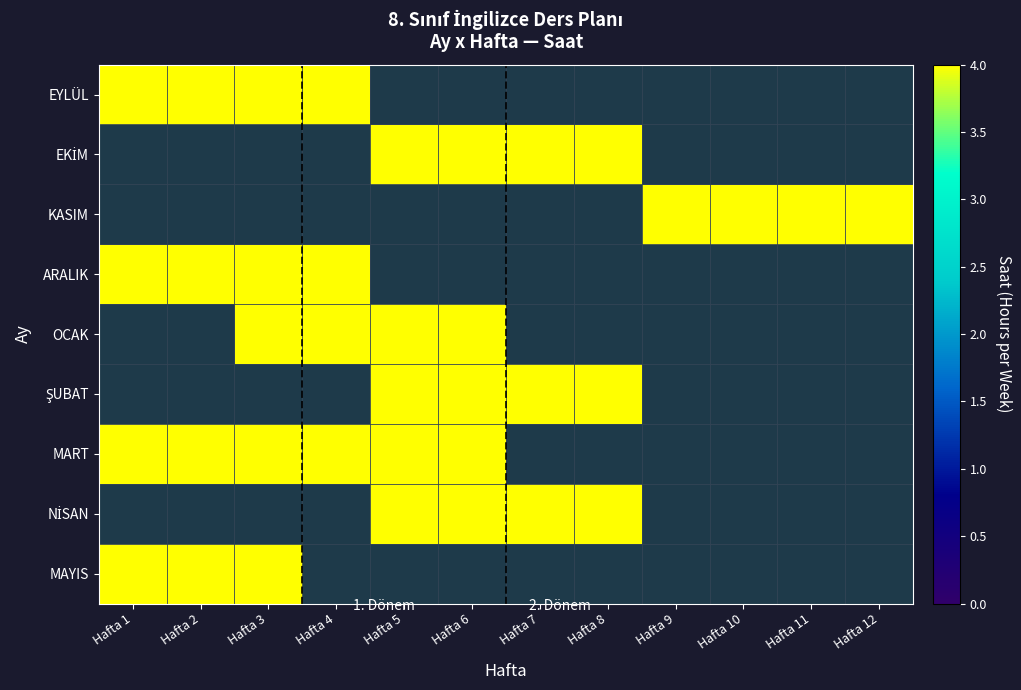

What is the total value across all series at Hafta 4?

16